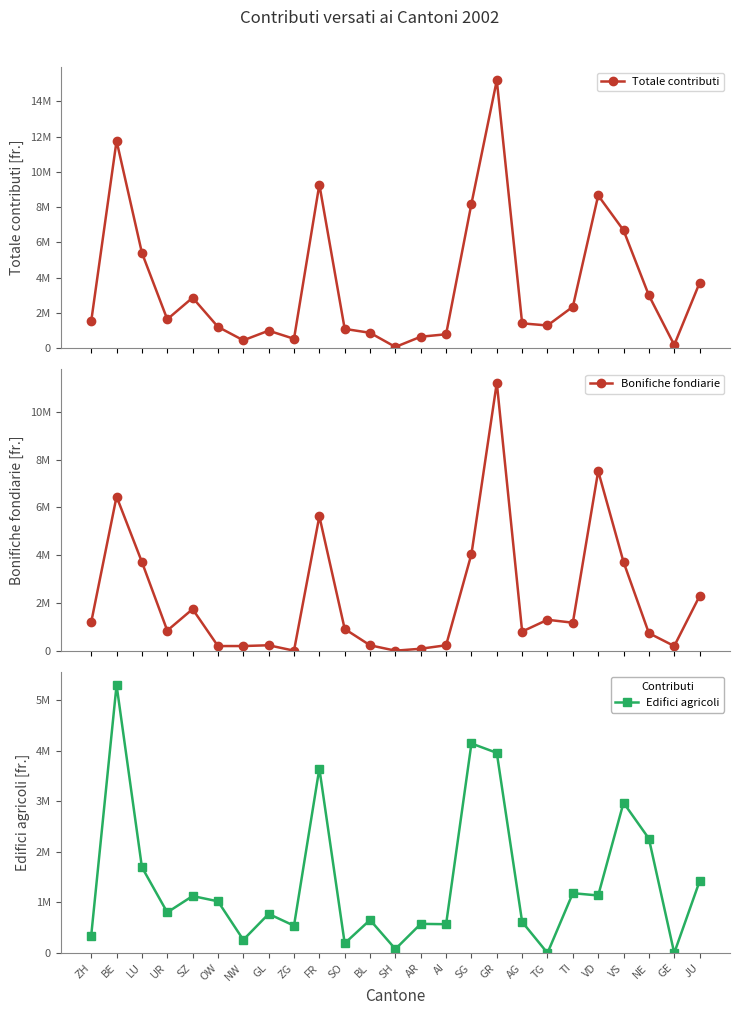

Is the value of Totale contributi at BE greater than the value of Bonifiche fondiarie at AG?

Yes